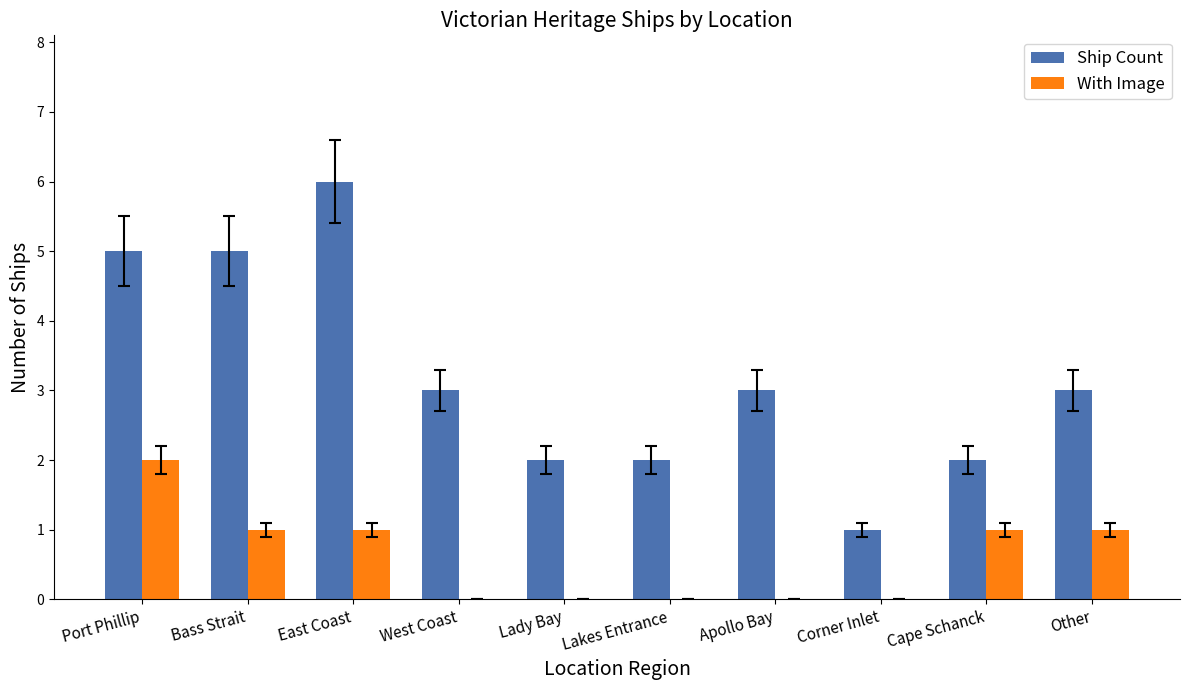

At which label does Ship Count reach its peak?

East Coast